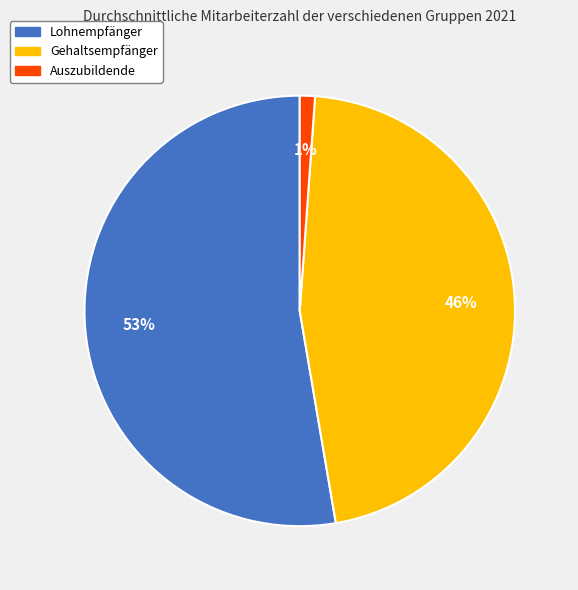

Does Gehaltsempfänger account for over 50% of the chart?

No